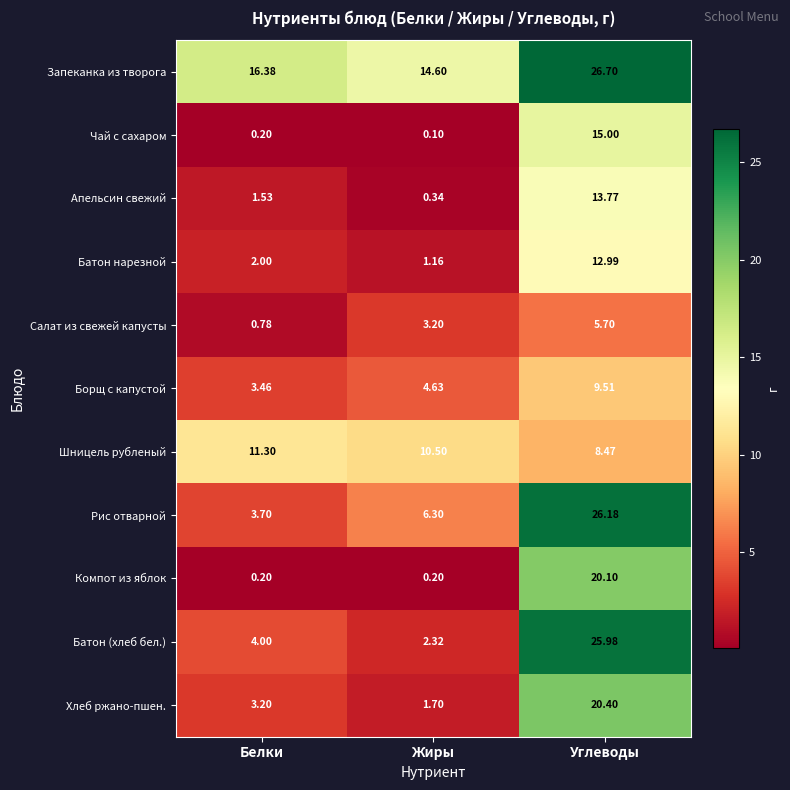

Which series has the largest range (max minus min)?

Батон (хлеб бел.)